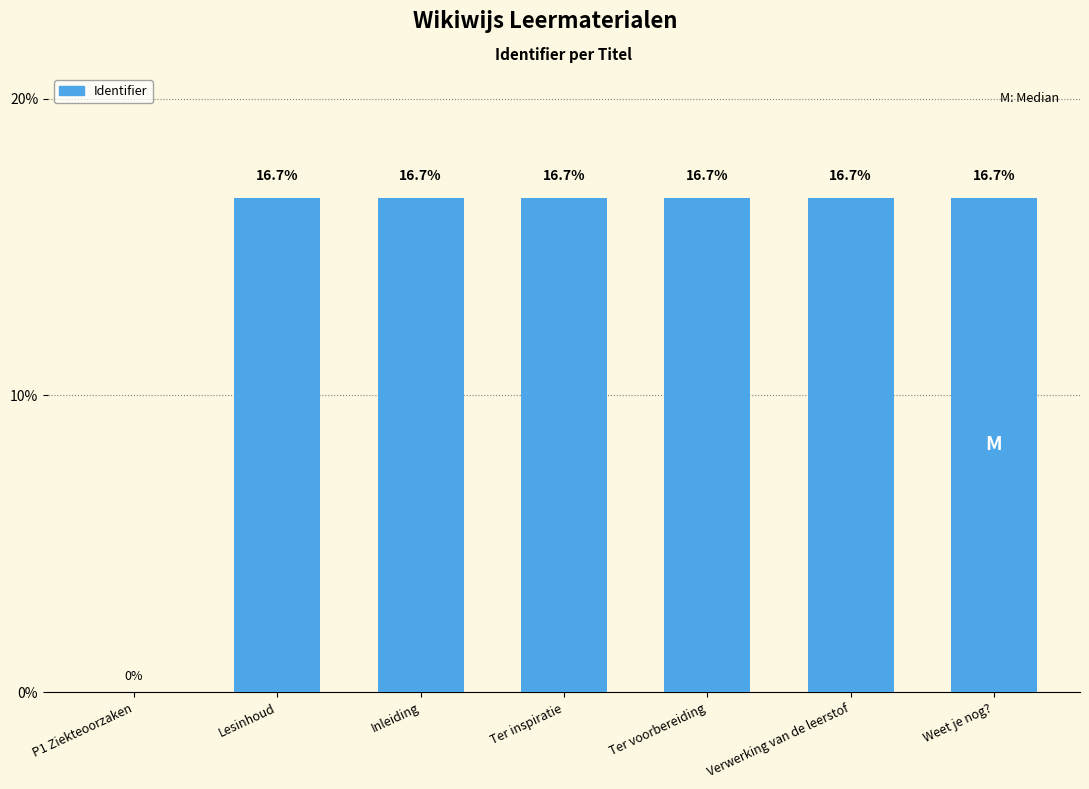

What is the sum of the values at Weet je nog? and Ter voorbereiding?

33.3